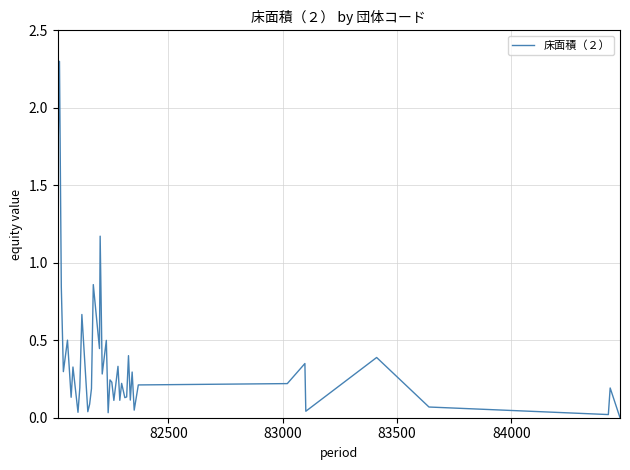

What is the difference between the maximum and minimum values?

2.3